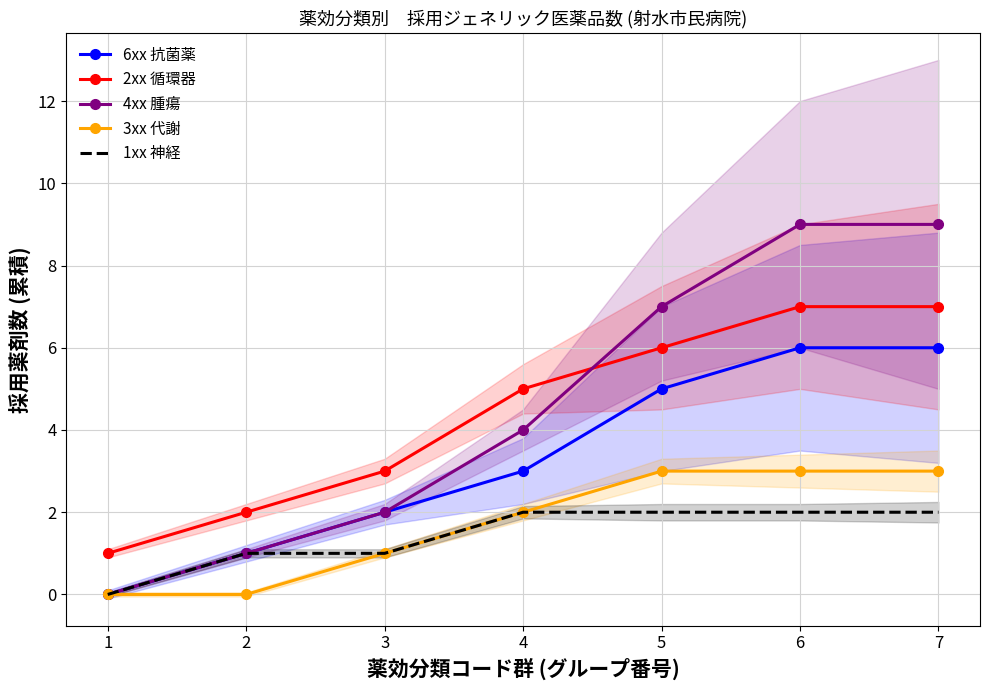

True or false: 1xx 神経 has a value of 0 at 3.

False